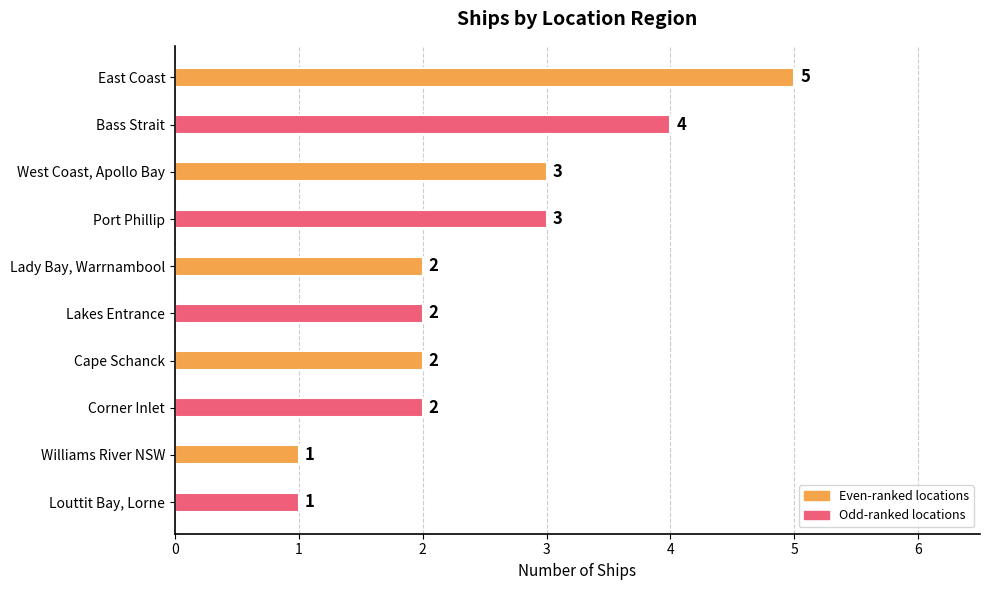

Which category has the highest value across all series?

East Coast